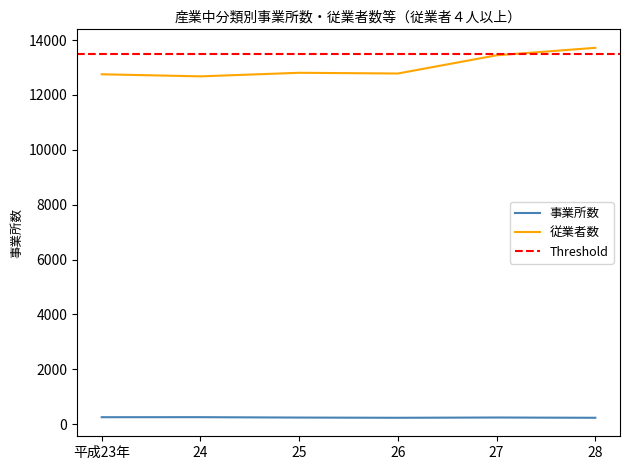

Reading right to left, what are all the values shown in this chart?

事業所数: 232	242	232	240	254	253
従業者数: 13719	13447	12783	12809	12679	12755